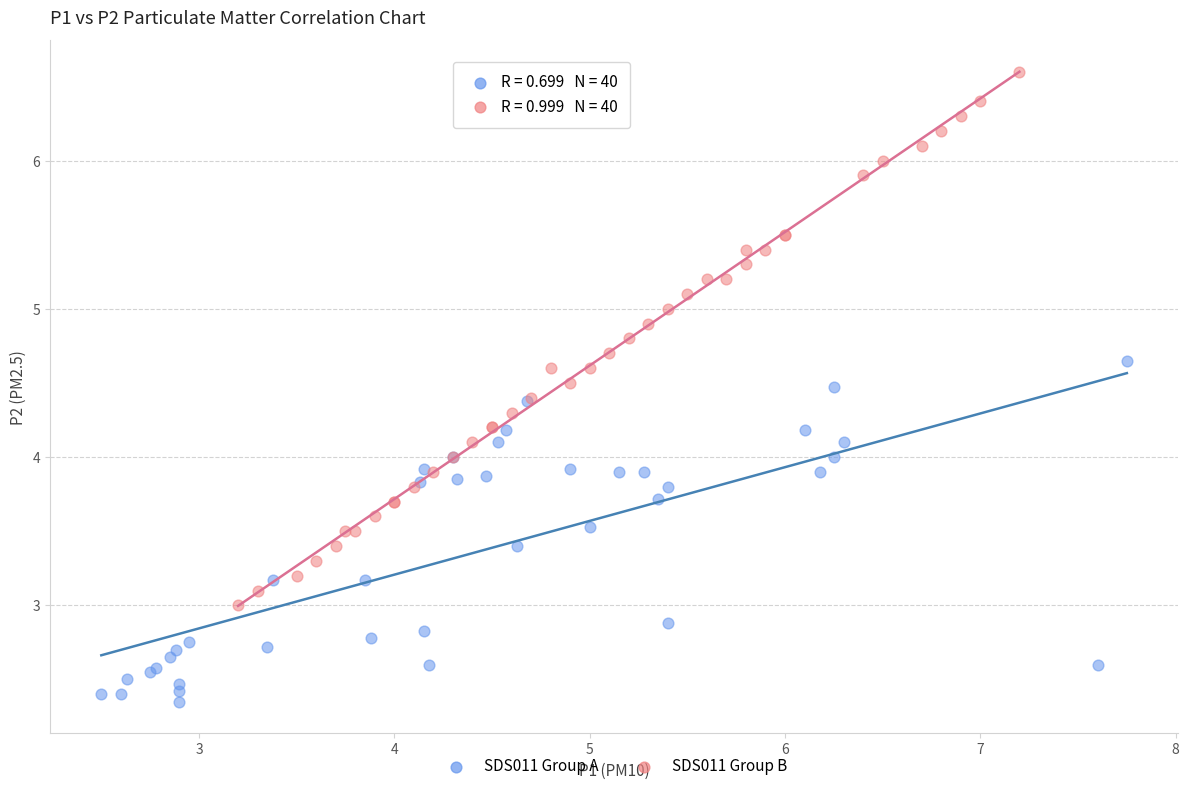

What are all the series names shown in the legend?

SDS011 Group A, SDS011 Group B